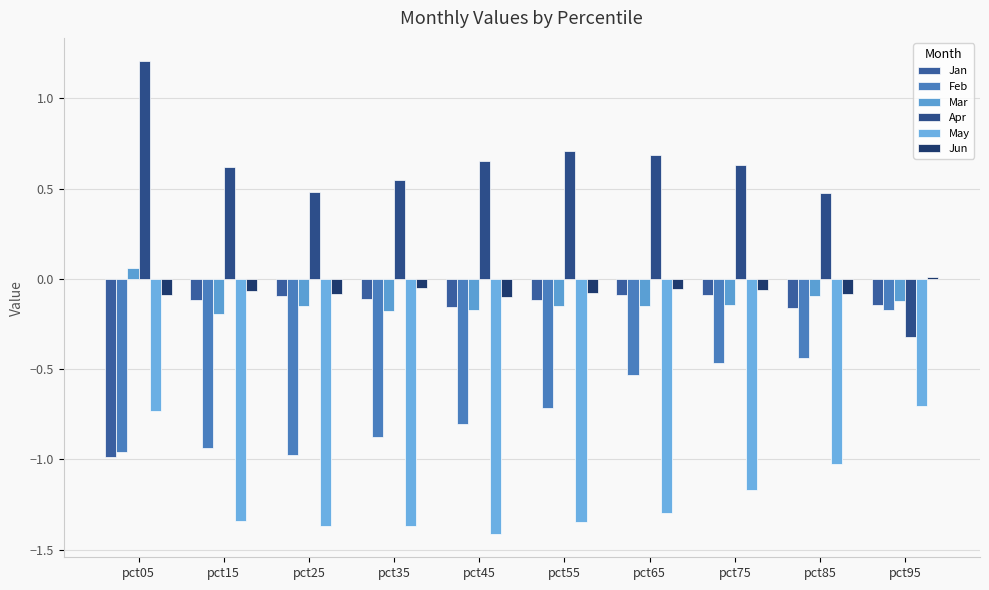

Is it true that Jun equals -0.0 at pct75?

False